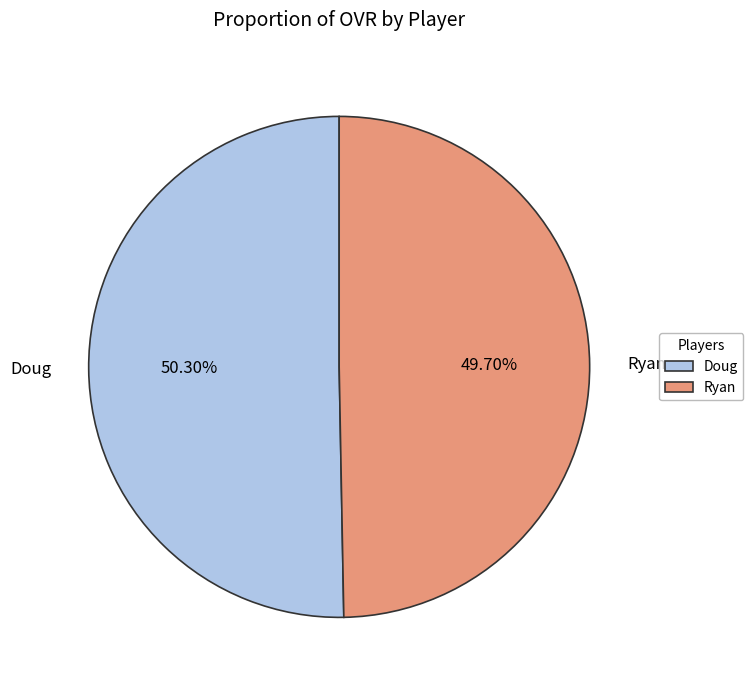

To the nearest percent, what portion does Doug represent?

50%